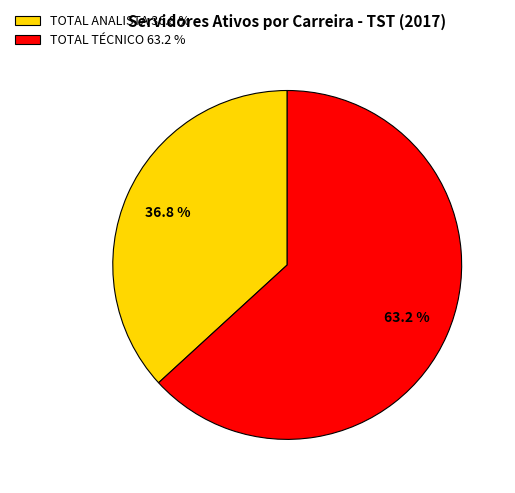

Count the number of slices in the pie.

2